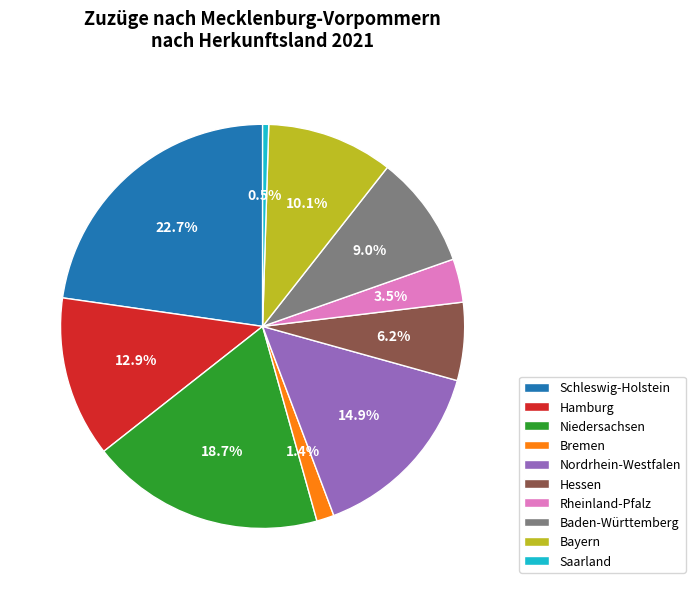

Does any single category account for the majority?

No